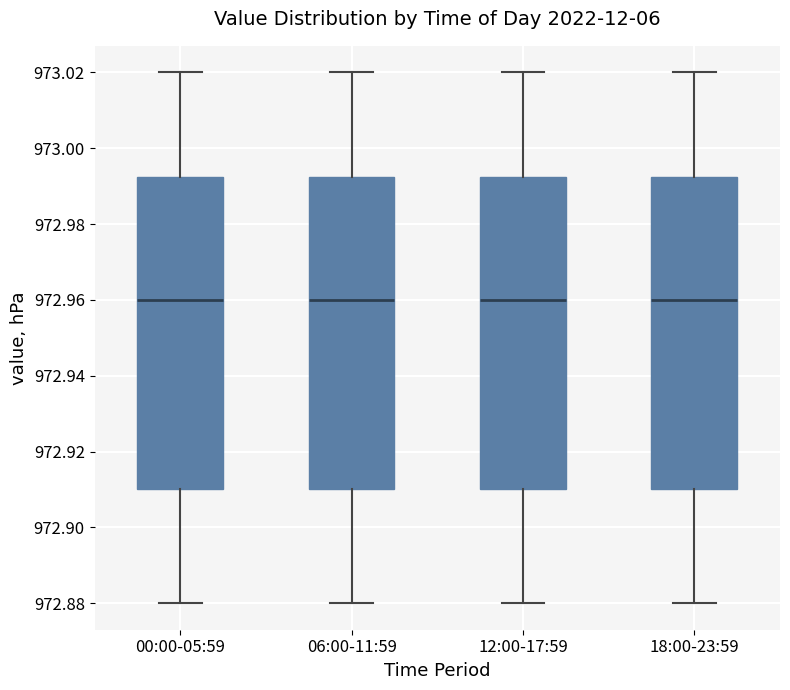

Reading left to right, read every box against the y-axis: the position of its median line, the range the box covers, and the ends of its whiskers. The values are not printed on the chart, so give them approximately, as read against the axis.

00:00-05:59: median 972.960, box 972.910 to 972.992, whiskers 972.880 to 973.020
06:00-11:59: median 972.960, box 972.910 to 972.992, whiskers 972.880 to 973.020
12:00-17:59: median 972.960, box 972.910 to 972.992, whiskers 972.880 to 973.020
18:00-23:59: median 972.960, box 972.910 to 972.992, whiskers 972.880 to 973.020